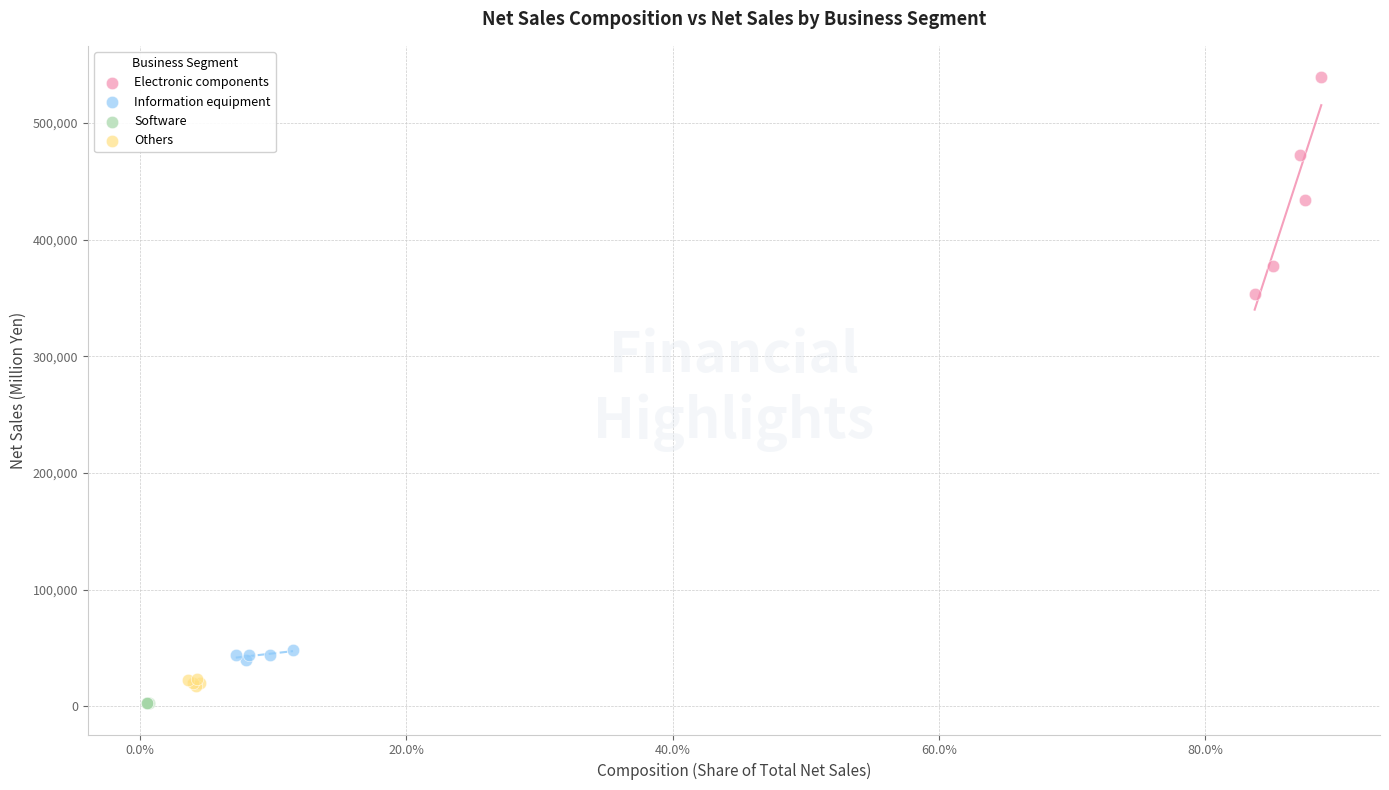

What are all the series names shown in the legend?

Electronic components, Information equipment, Software, Others